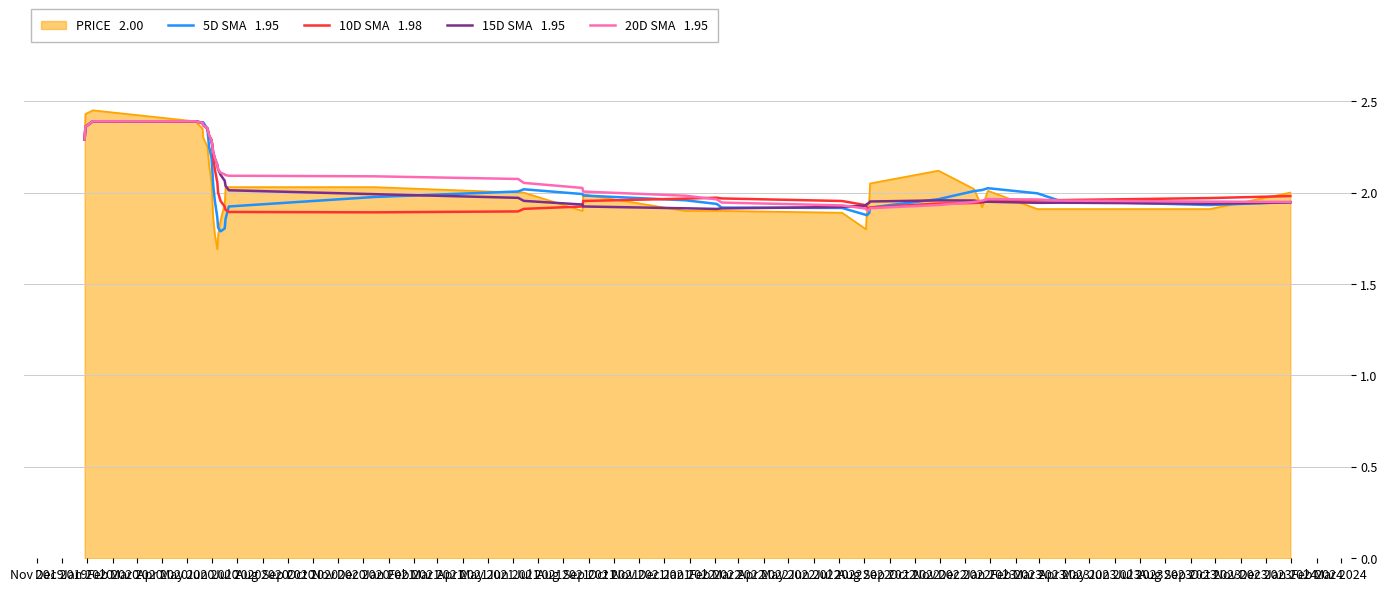

What is the minimum value shown in the chart?

1.7